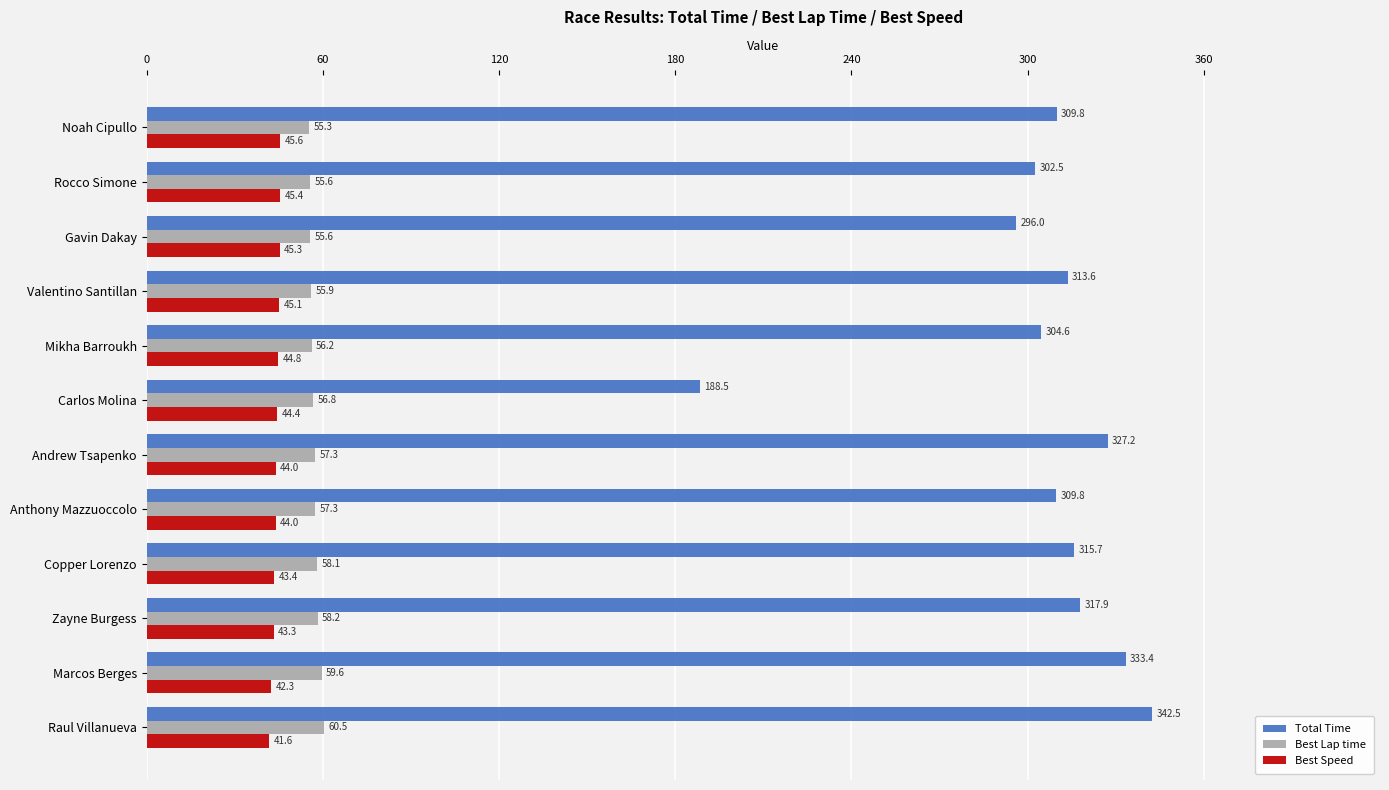

The value of Best Speed at Copper Lorenzo is 43.4. True or false?

True